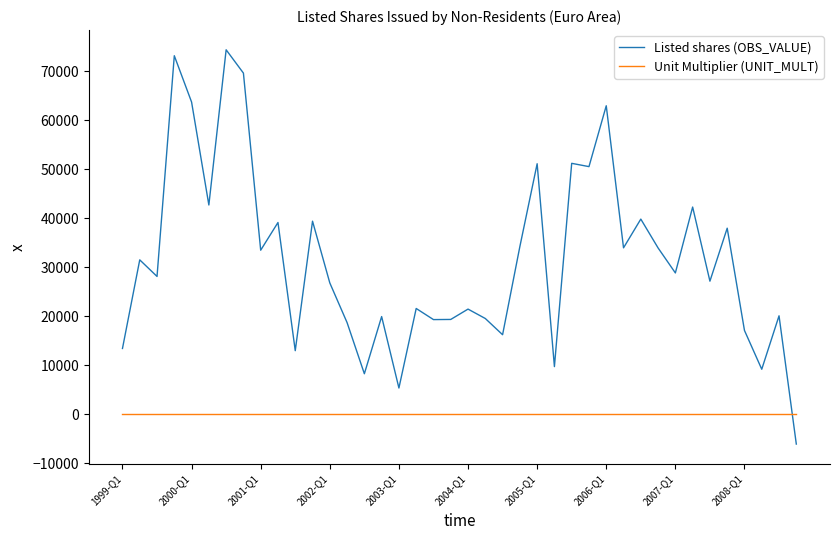

Which series has the largest total across all categories?

Listed shares (OBS_VALUE)